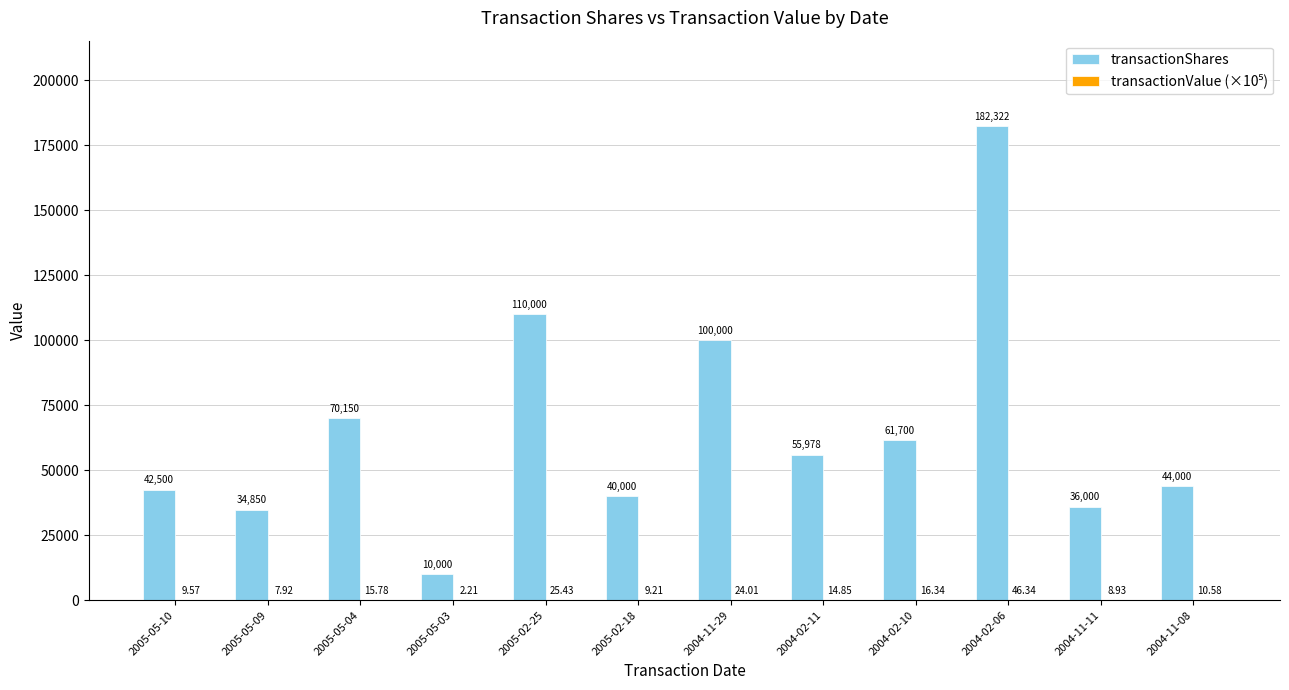

What is the total value across all series at 2004-11-29?

100024.0